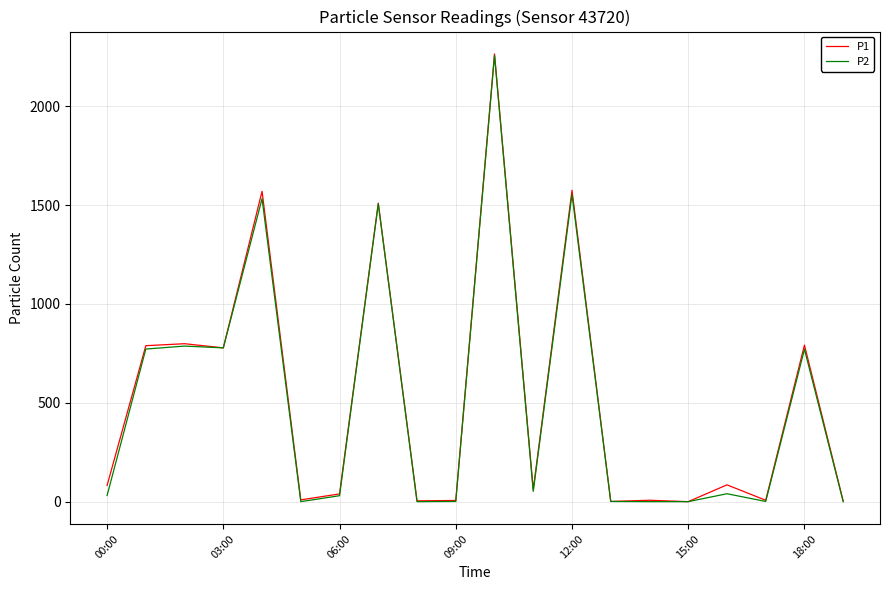

Which series has the widest spread of values?

P1